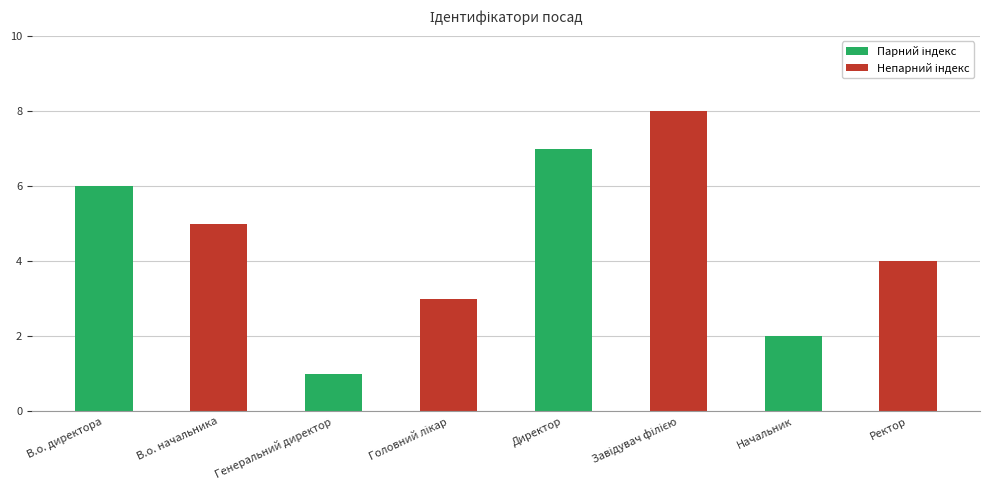

Where is the data nearest to the value 4?

Ректор